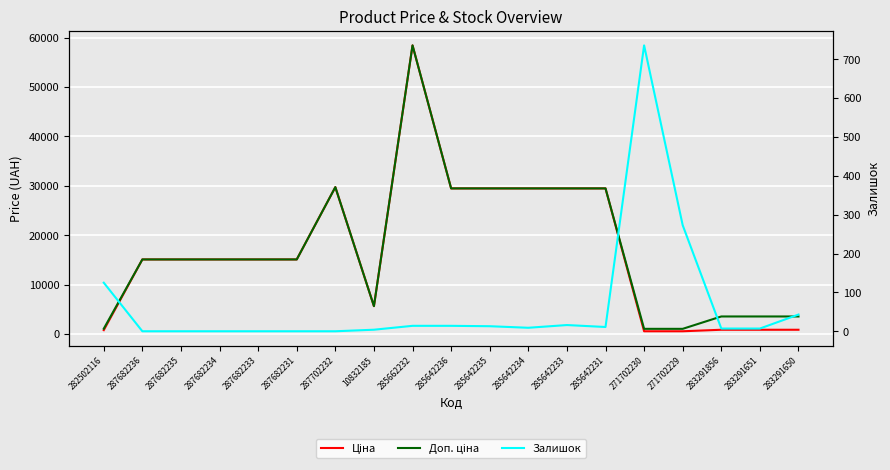

What is the value of the Доп. ціна point at the 3rd from the left?

15120.0